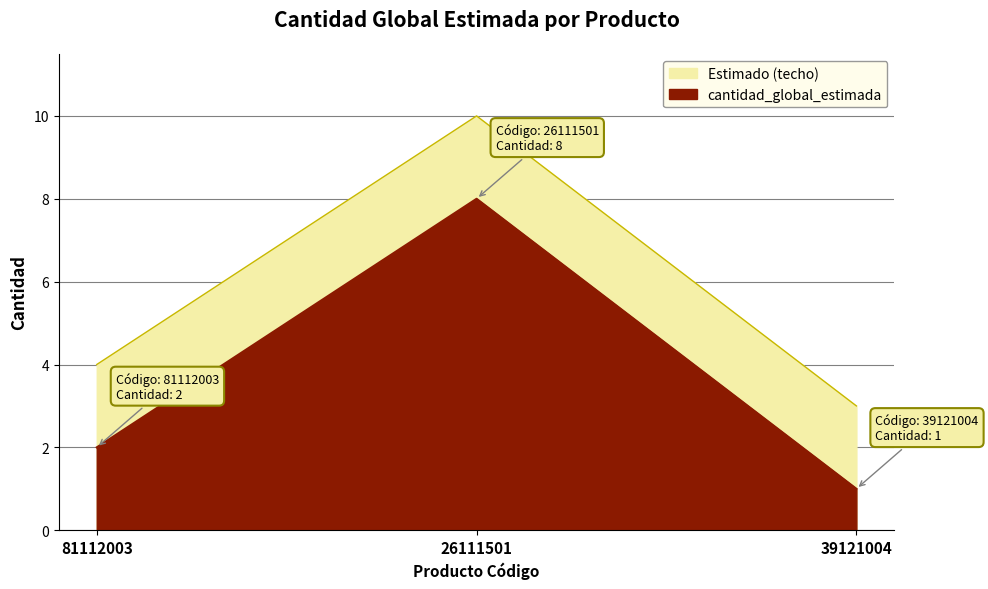

The chart shows a value of 3 at 81112003. True or false?

False